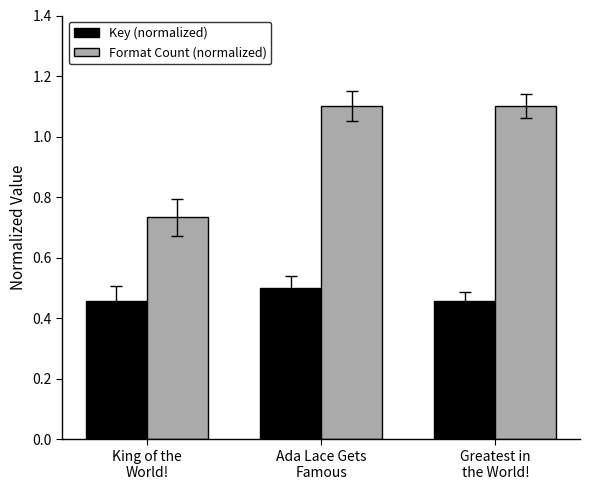

The value of Format Count (normalized) at Ada Lace Gets
Famous is 1.1. True or false?

True